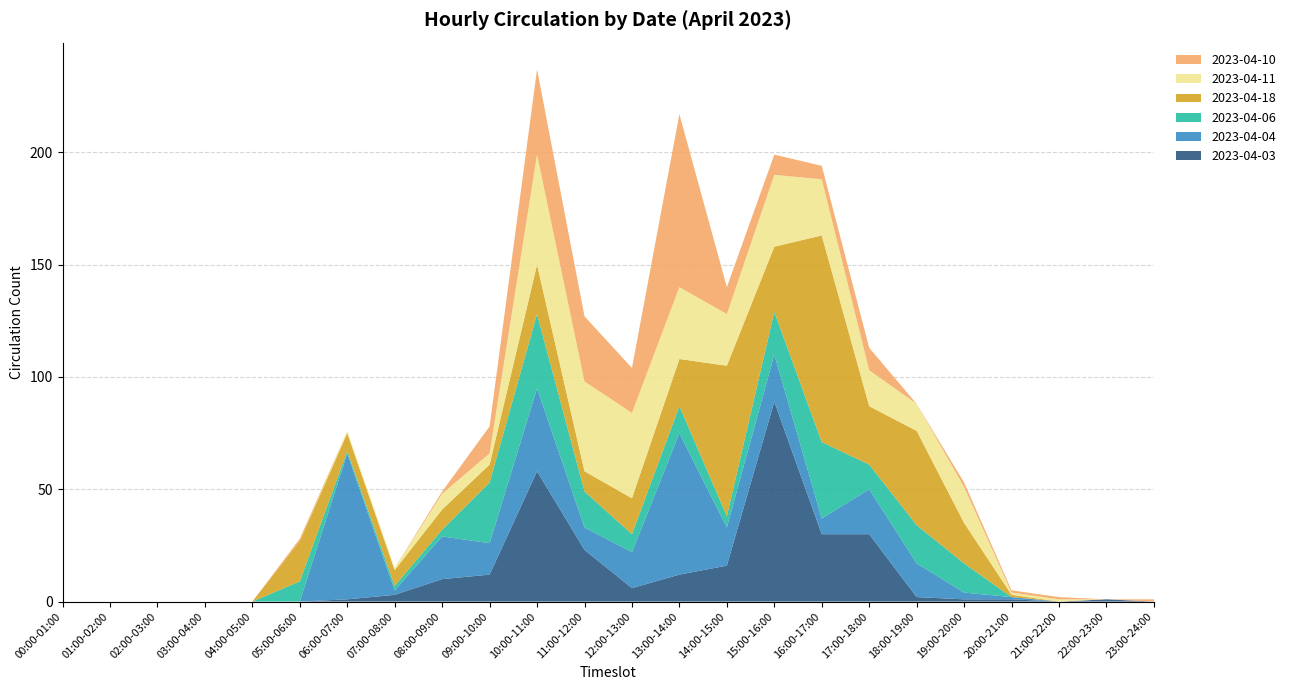

Reading left to right, transcribe all the data shown in this chart.

2023-04-03: 00:00-01:00=0	01:00-02:00=0	02:00-03:00=0	03:00-04:00=0	04:00-05:00=0	05:00-06:00=0	06:00-07:00=1	07:00-08:00=3	08:00-09:00=10	09:00-10:00=12	10:00-11:00=58	11:00-12:00=23	12:00-13:00=6	13:00-14:00=12	14:00-15:00=16	15:00-16:00=89	16:00-17:00=30	17:00-18:00=30	18:00-19:00=2	19:00-20:00=1	20:00-21:00=1	21:00-22:00=0	22:00-23:00=1	23:00-24:00=0
2023-04-04: 00:00-01:00=0	01:00-02:00=0	02:00-03:00=0	03:00-04:00=0	04:00-05:00=0	05:00-06:00=0	06:00-07:00=65	07:00-08:00=2	08:00-09:00=19	09:00-10:00=14	10:00-11:00=37	11:00-12:00=10	12:00-13:00=16	13:00-14:00=63	14:00-15:00=17	15:00-16:00=21	16:00-17:00=7	17:00-18:00=20	18:00-19:00=15	19:00-20:00=3	20:00-21:00=1	21:00-22:00=0	22:00-23:00=0	23:00-24:00=0
2023-04-06: 00:00-01:00=0	01:00-02:00=0	02:00-03:00=0	03:00-04:00=0	04:00-05:00=0	05:00-06:00=9	06:00-07:00=1	07:00-08:00=2	08:00-09:00=3	09:00-10:00=27	10:00-11:00=33	11:00-12:00=16	12:00-13:00=8	13:00-14:00=12	14:00-15:00=5	15:00-16:00=19	16:00-17:00=34	17:00-18:00=11	18:00-19:00=17	19:00-20:00=13	20:00-21:00=0	21:00-22:00=0	22:00-23:00=0	23:00-24:00=0
2023-04-18: 00:00-01:00=0	01:00-02:00=0	02:00-03:00=0	03:00-04:00=0	04:00-05:00=0	05:00-06:00=18	06:00-07:00=8	07:00-08:00=7	08:00-09:00=9	09:00-10:00=8	10:00-11:00=22	11:00-12:00=9	12:00-13:00=16	13:00-14:00=21	14:00-15:00=67	15:00-16:00=29	16:00-17:00=92	17:00-18:00=26	18:00-19:00=42	19:00-20:00=18	20:00-21:00=1	21:00-22:00=0	22:00-23:00=0	23:00-24:00=0
2023-04-11: 00:00-01:00=0	01:00-02:00=0	02:00-03:00=0	03:00-04:00=0	04:00-05:00=0	05:00-06:00=0	06:00-07:00=1	07:00-08:00=1	08:00-09:00=7	09:00-10:00=5	10:00-11:00=49	11:00-12:00=40	12:00-13:00=38	13:00-14:00=32	14:00-15:00=23	15:00-16:00=32	16:00-17:00=25	17:00-18:00=16	18:00-19:00=12	19:00-20:00=16	20:00-21:00=1	21:00-22:00=1	22:00-23:00=0	23:00-24:00=0
2023-04-10: 00:00-01:00=0	01:00-02:00=0	02:00-03:00=0	03:00-04:00=0	04:00-05:00=0	05:00-06:00=1	06:00-07:00=0	07:00-08:00=0	08:00-09:00=1	09:00-10:00=12	10:00-11:00=38	11:00-12:00=29	12:00-13:00=20	13:00-14:00=77	14:00-15:00=12	15:00-16:00=9	16:00-17:00=6	17:00-18:00=10	18:00-19:00=0	19:00-20:00=2	20:00-21:00=1	21:00-22:00=1	22:00-23:00=0	23:00-24:00=1